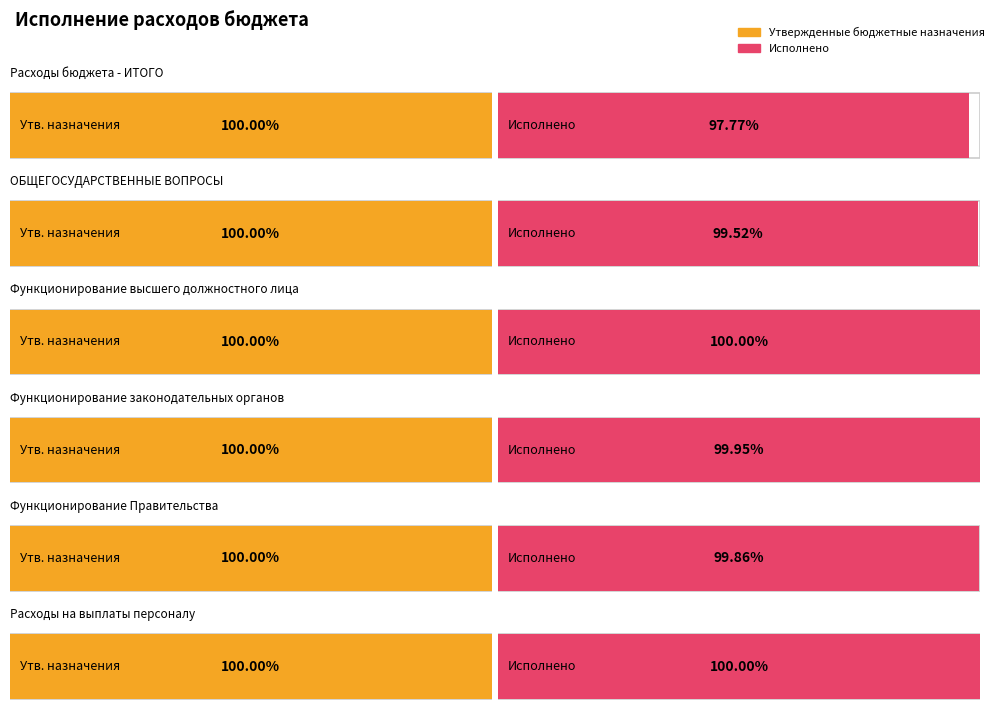

True or false: Исполнено has a value of 95577437.0 at ОБЩЕГОСУДАРСТВЕННЫЕ ВОПРОСЫ.

False